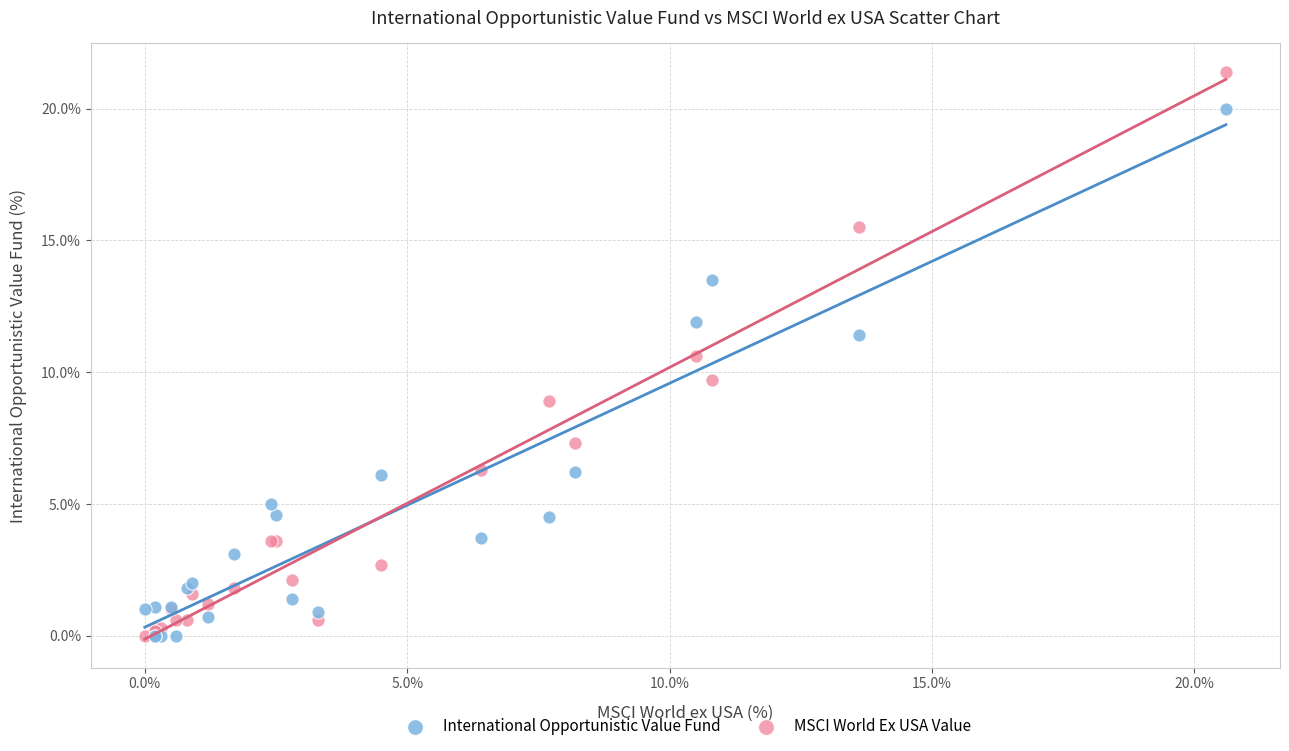

In the MSCI World Ex USA Value series, what Y value is closest to 10?

9.7